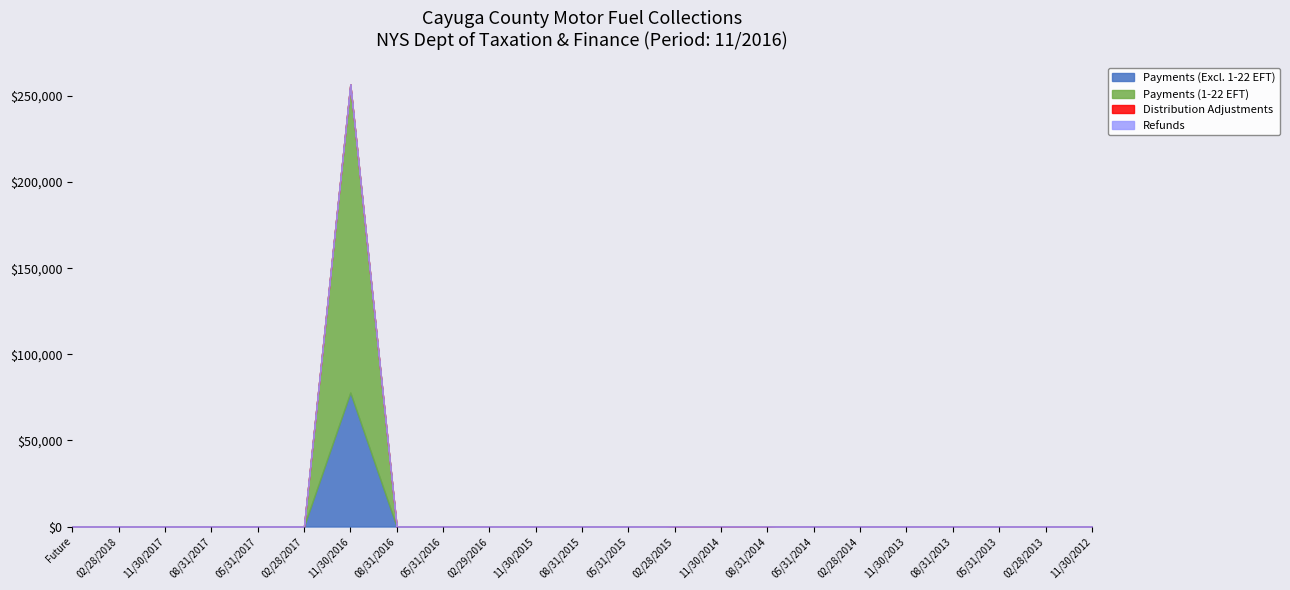

Where does the Distribution Adjustments series first go above 0?

05/31/2016